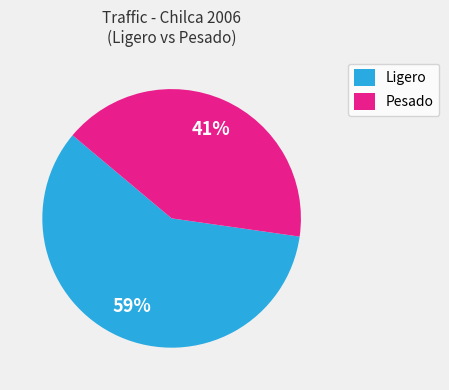

Which has a higher value, Ligero or Pesado?

Ligero